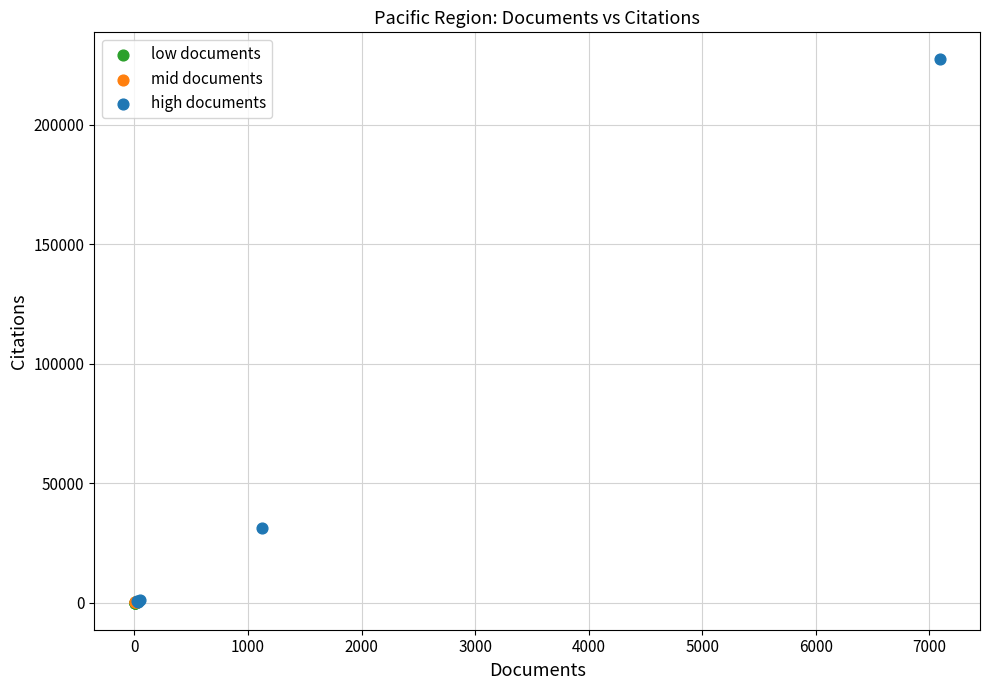

Which series has the widest spread of Y values?

high documents